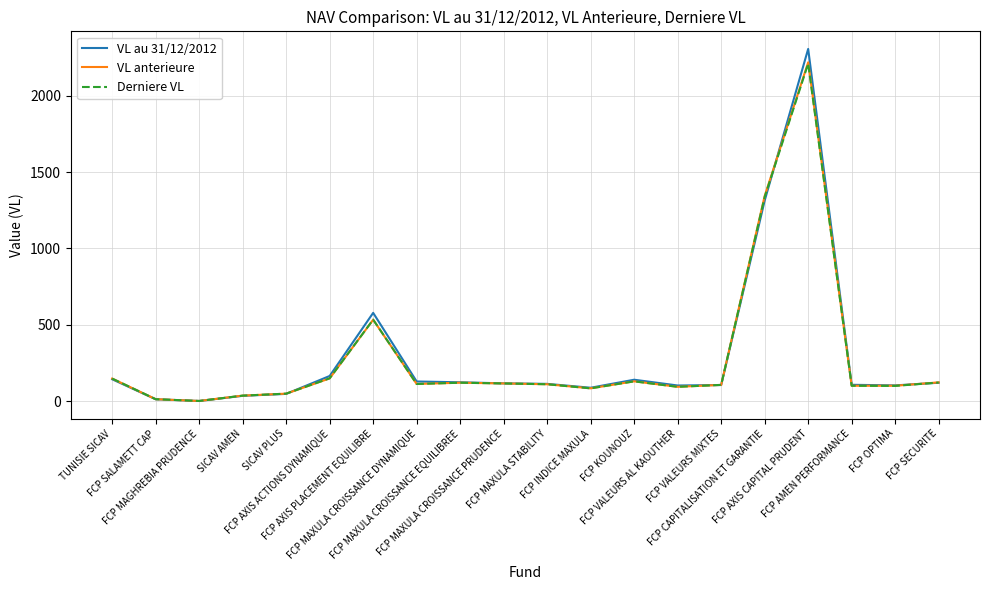

What is the lowest value of the VL au 31/12/2012 series?

1.3